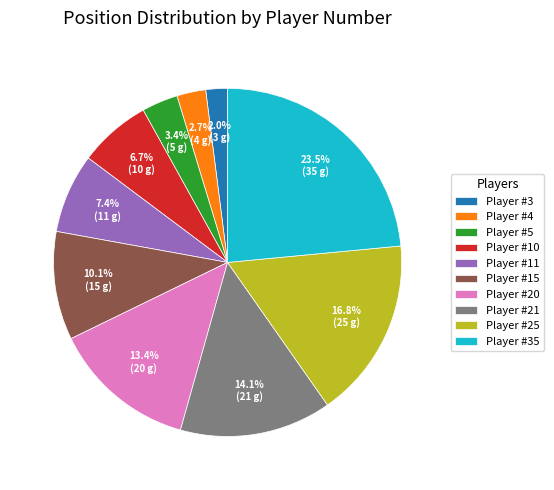

Approximately how many times larger is the value at Player #3 compared to Player #10?

0.3